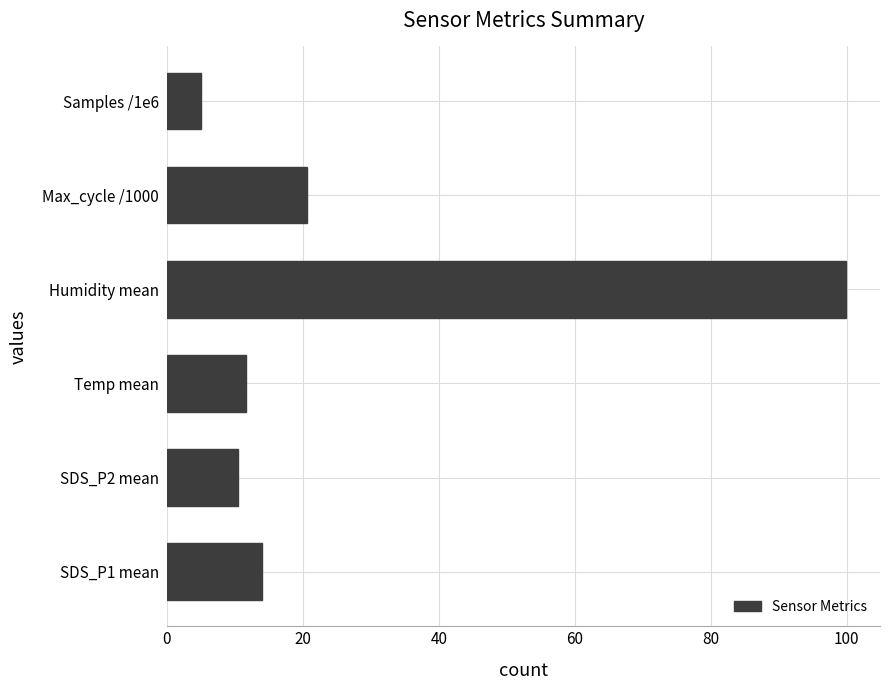

What is the smallest value displayed?

5.1